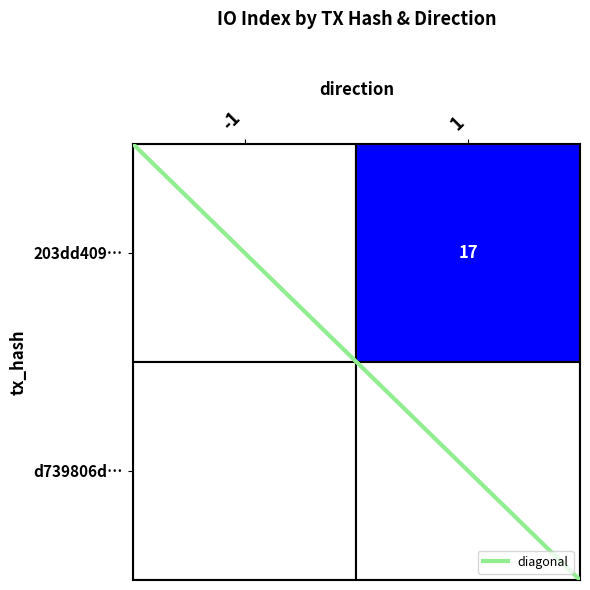

Rank the series by their average value, from lowest to highest.

d739806d…, 203dd409…